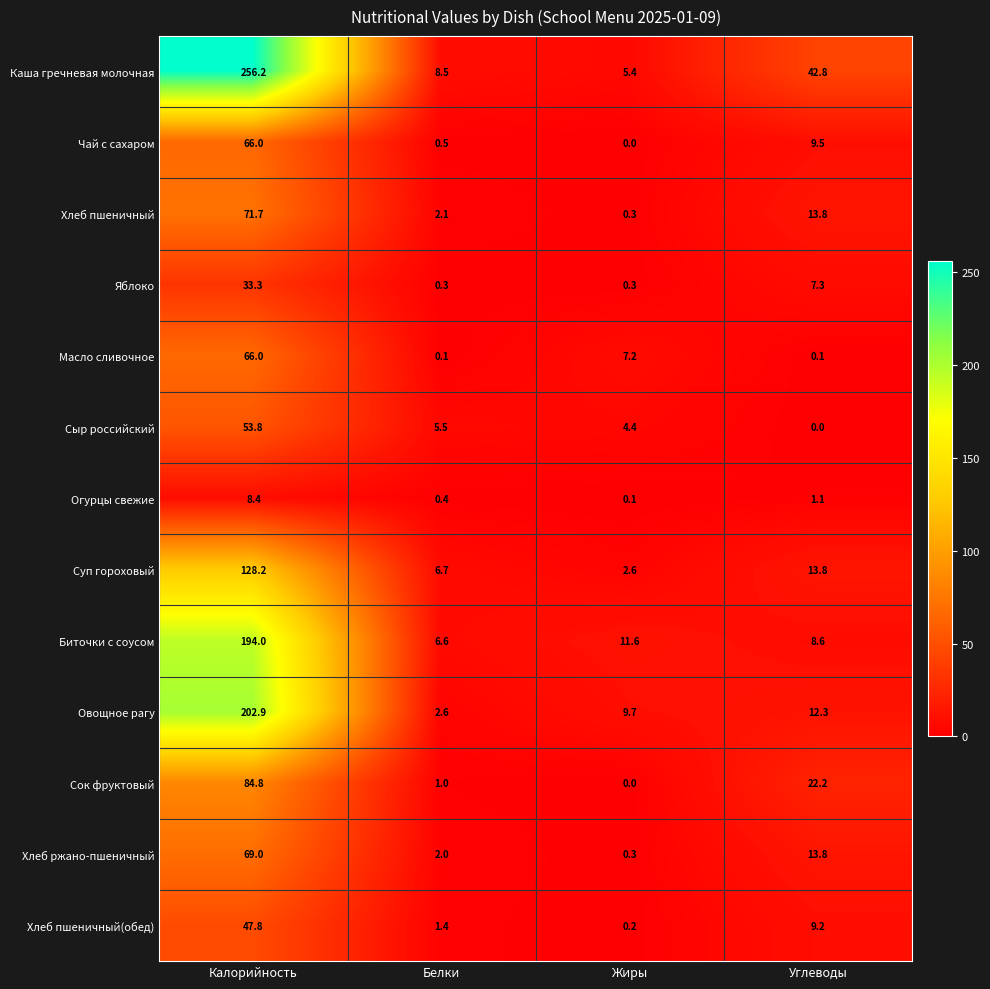

The Сок фруктовый series shows -39.3 at Жиры. True or false?

False